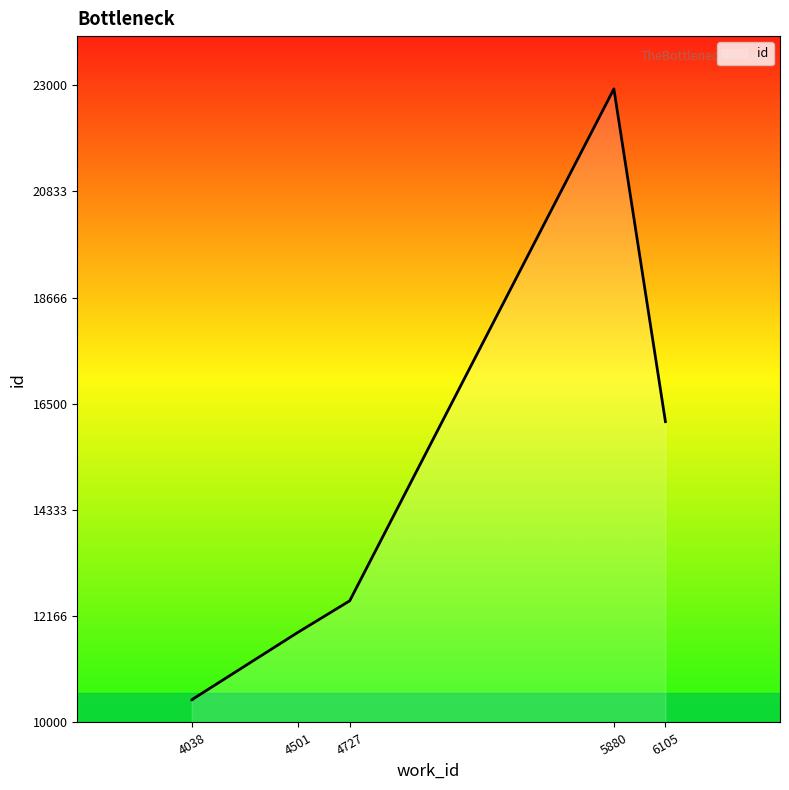

At which category does the chart reach its peak across all series?

5880